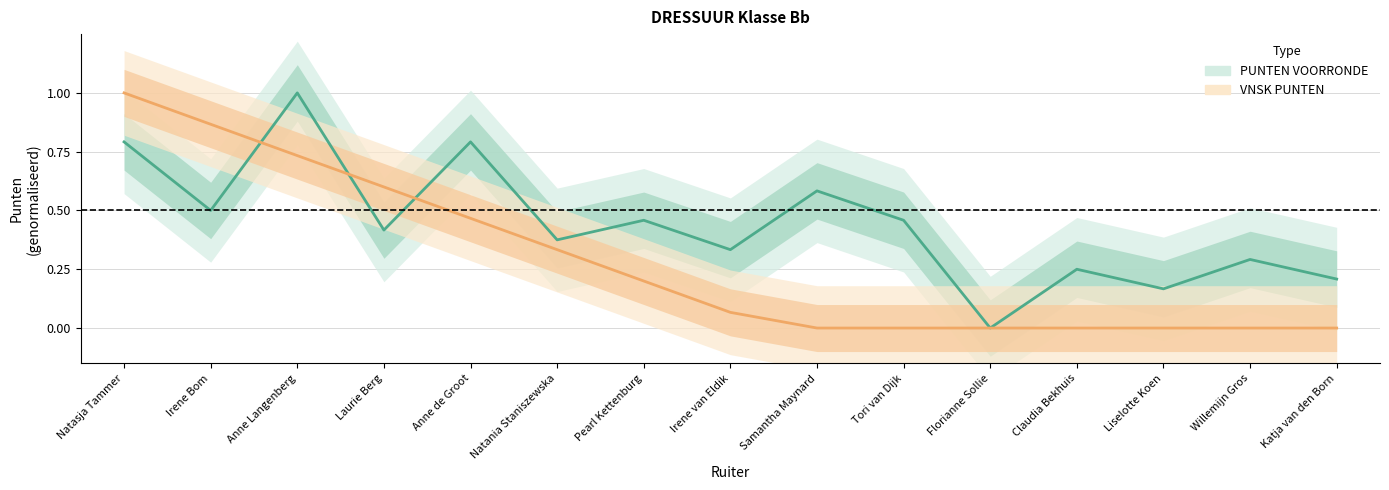

Is it true that VNSK PUNTEN equals 0.0 at Katja van den Born?

True